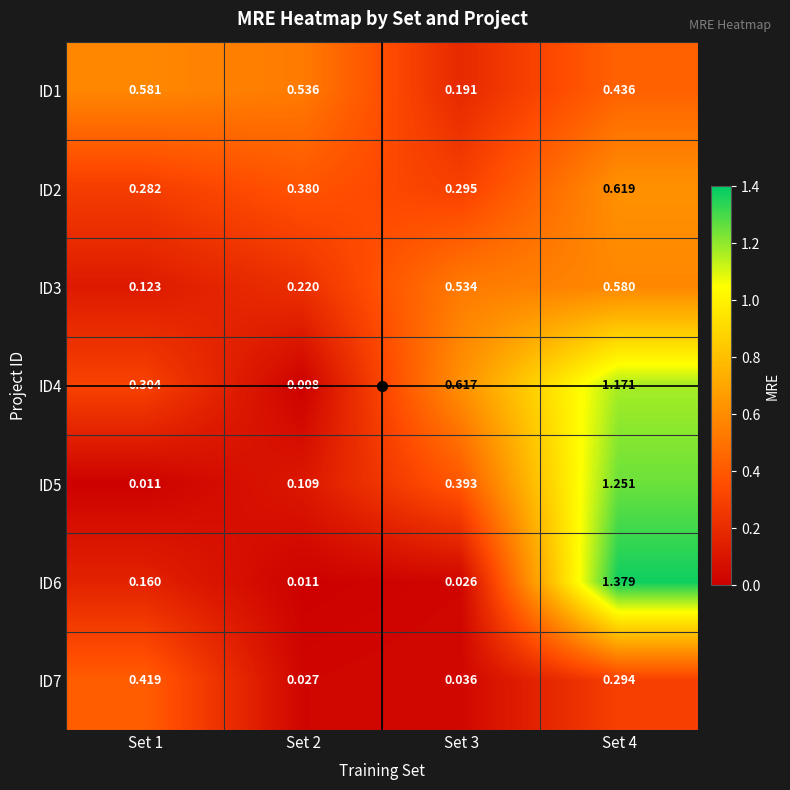

Count the number of data series in this chart.

7